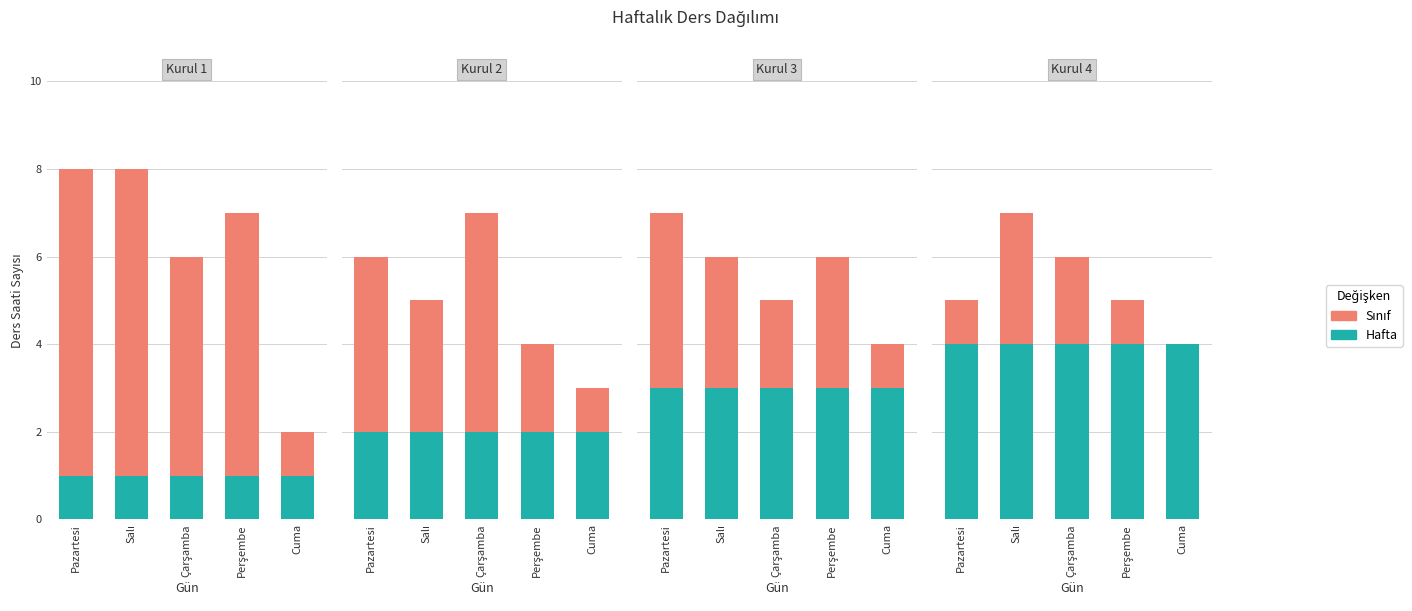

Rank the series by their maximum value, from highest to lowest.

Sınıf, Hafta